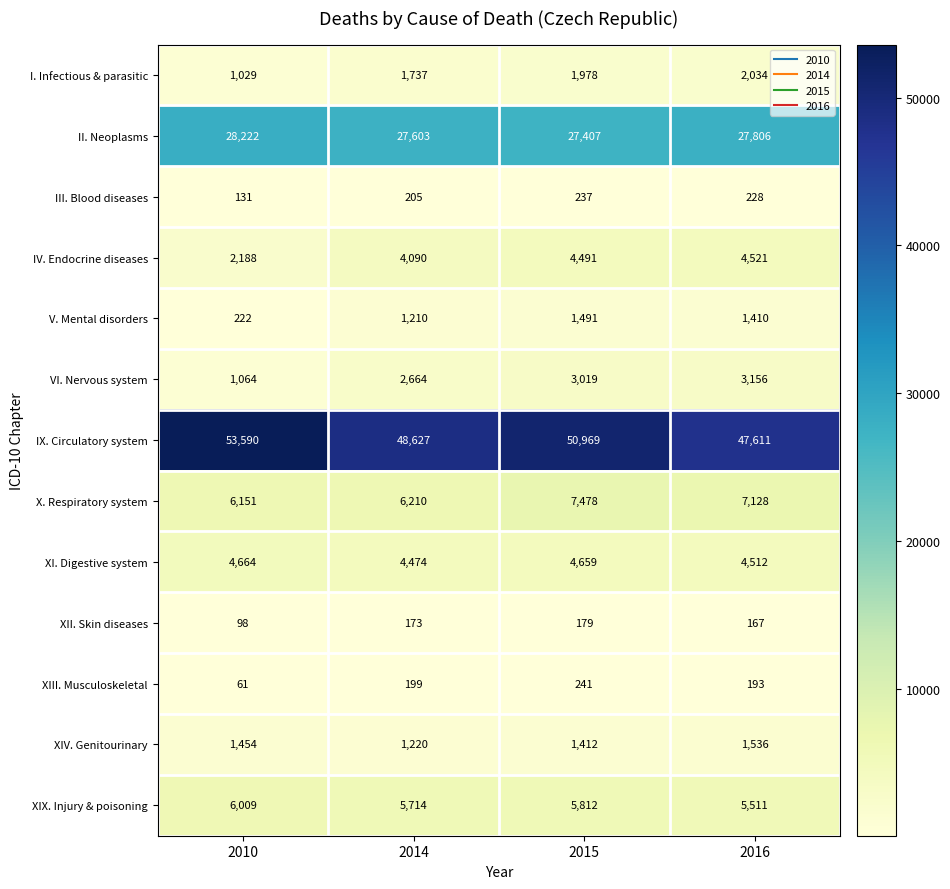

What is the difference between the highest and lowest values at 2015?

50790